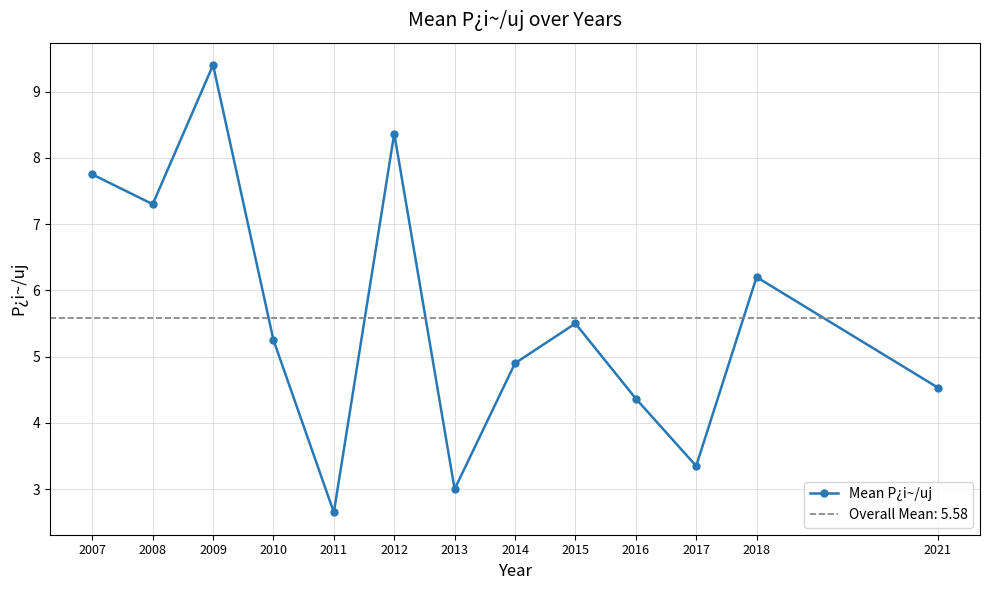

What is the difference between the values at 2012 and 2014?

3.5